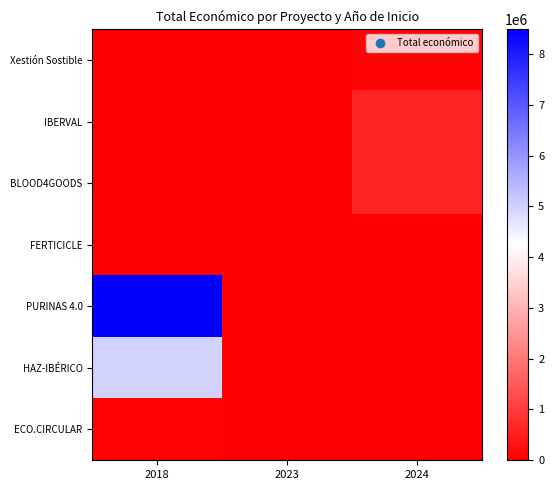

Reading right to left, extract all data points from this chart.

Xestión Sostible: 2024=71512	2023=0	2018=0
IBERVAL: 2024=598303	2023=0	2018=0
BLOOD4GOODS: 2024=599960	2023=0	2018=0
FERTICICLE: 2024=0	2023=0	2018=0
PURINAS 4.0: 2024=0	2023=0	2018=8484999
HAZ-IBÉRICO: 2024=0	2023=0	2018=4995722
ECO.CIRCULAR: 2024=0	2023=0	2018=42845